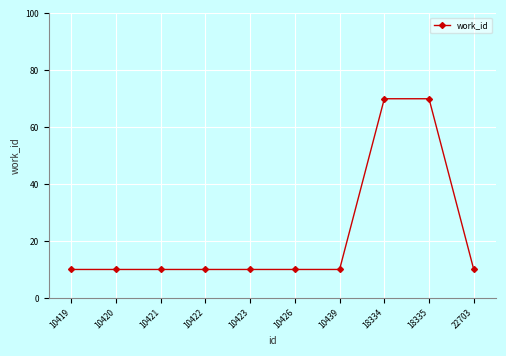

The value at 10420 is 10. True or false?

True